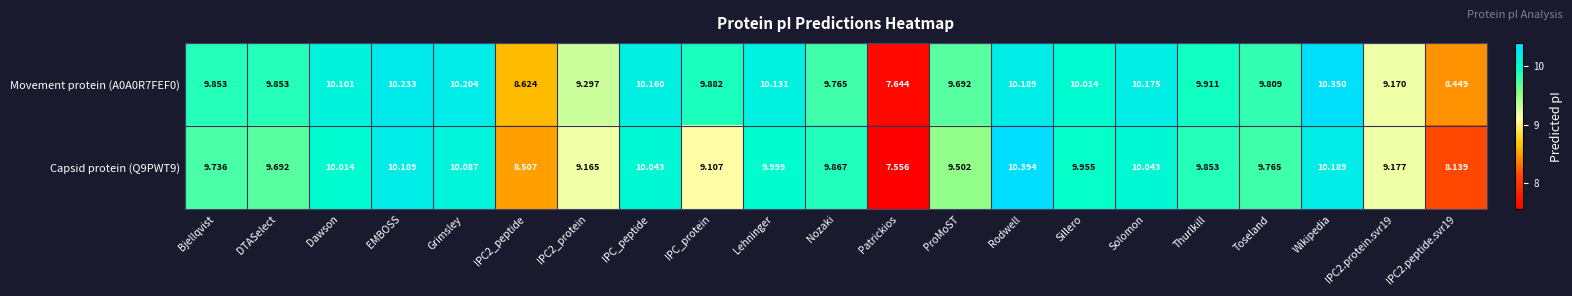

Which category has the lowest value in the Capsid protein (Q9PWT9) series?

Patrickios